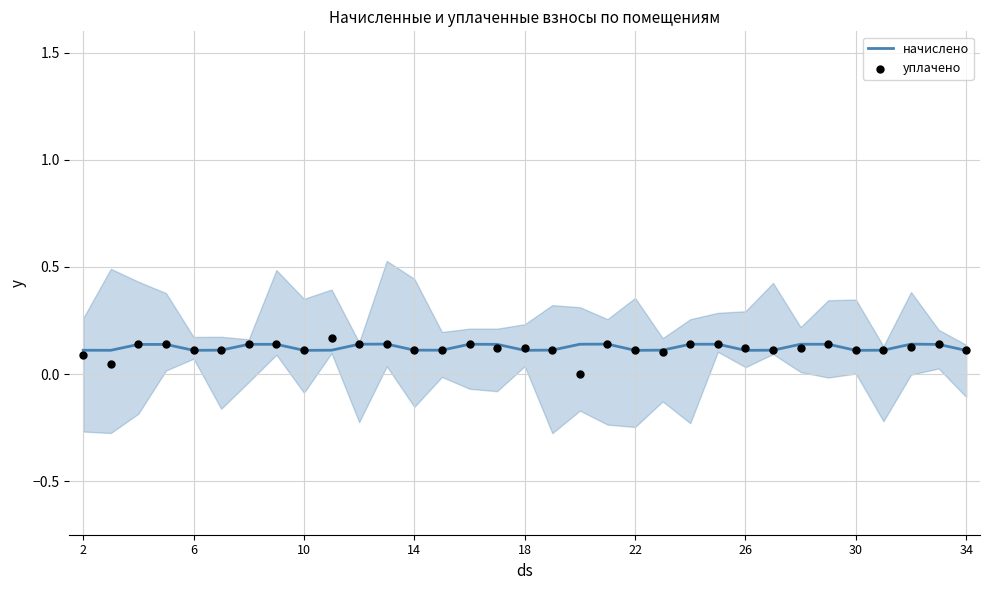

Which series has the largest Y range (max minus min)?

уплачено